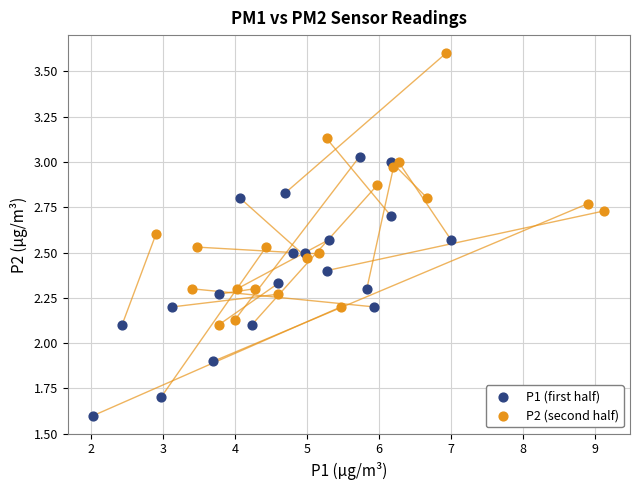

Which series reaches the maximum Y coordinate?

P2 (second half)